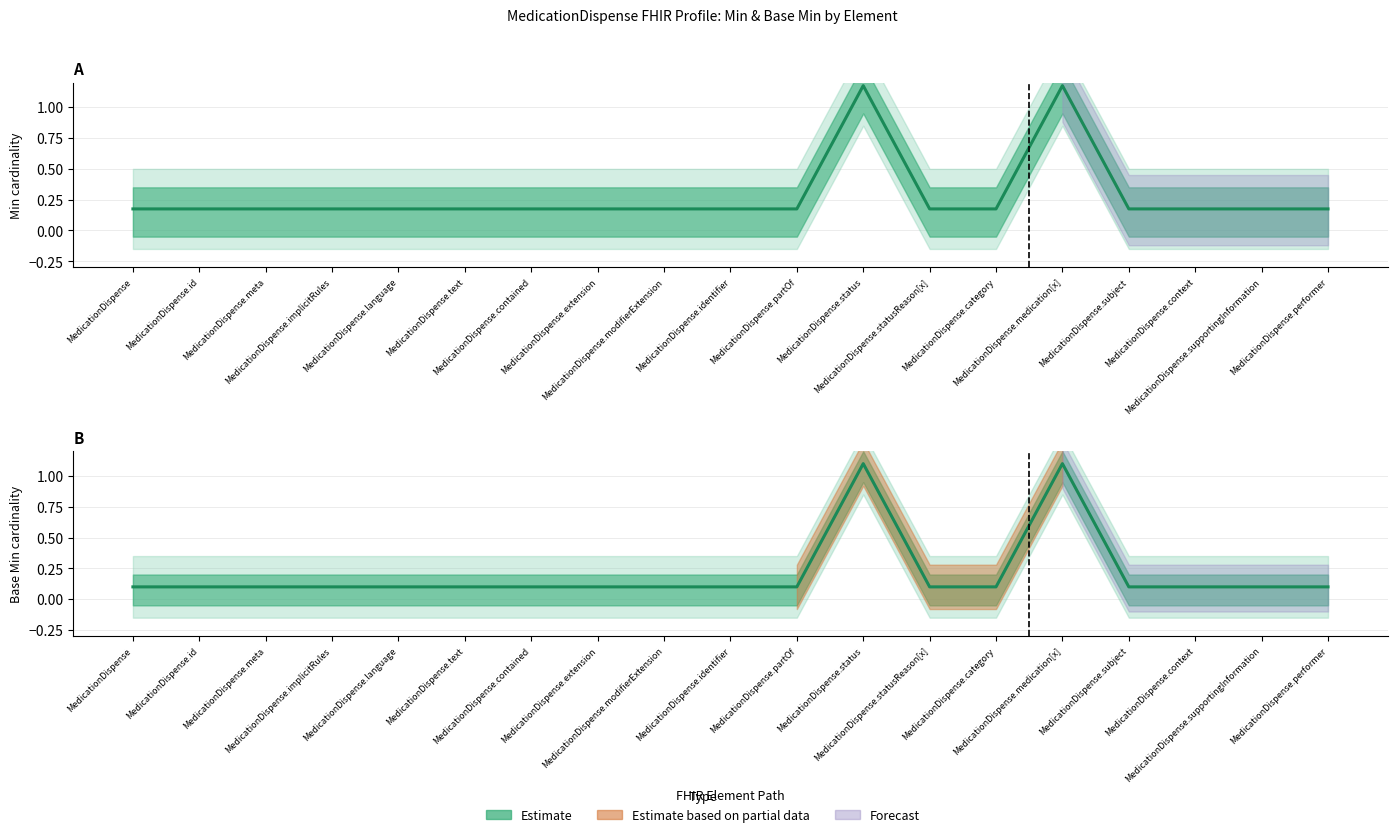

Which series has the largest total across all categories?

Min